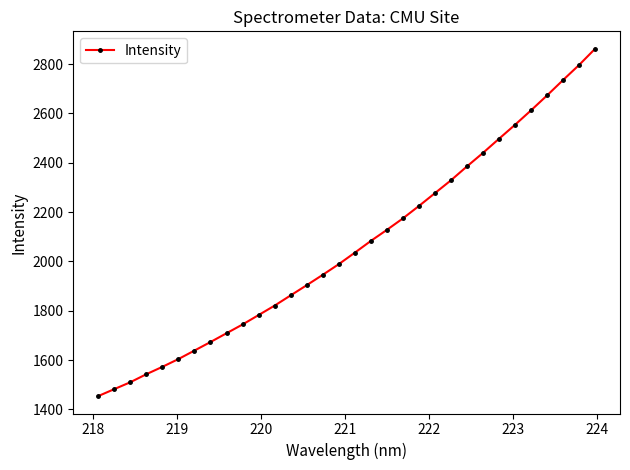

What is the sum of all values?

66036.4